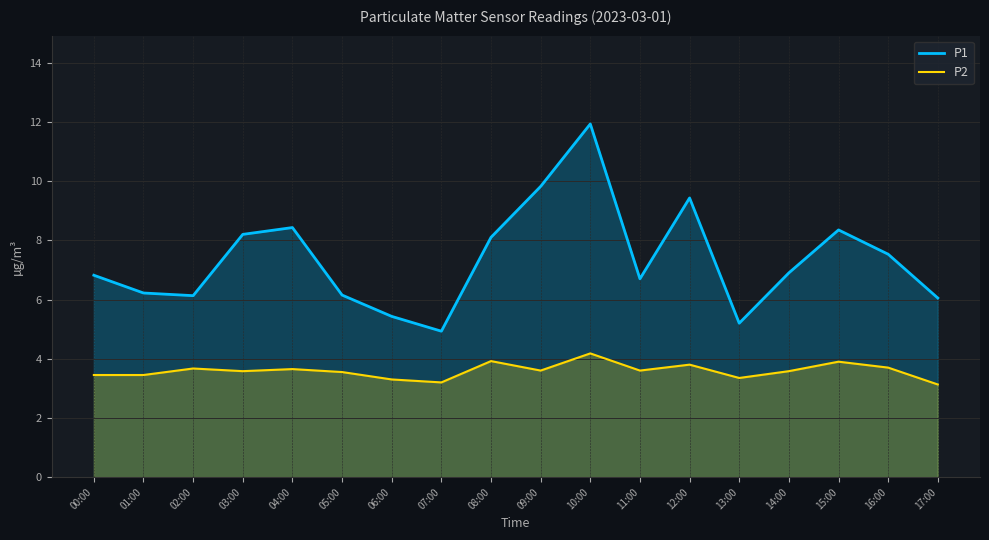

True or false: P2 and P1 intersect in this chart.

False